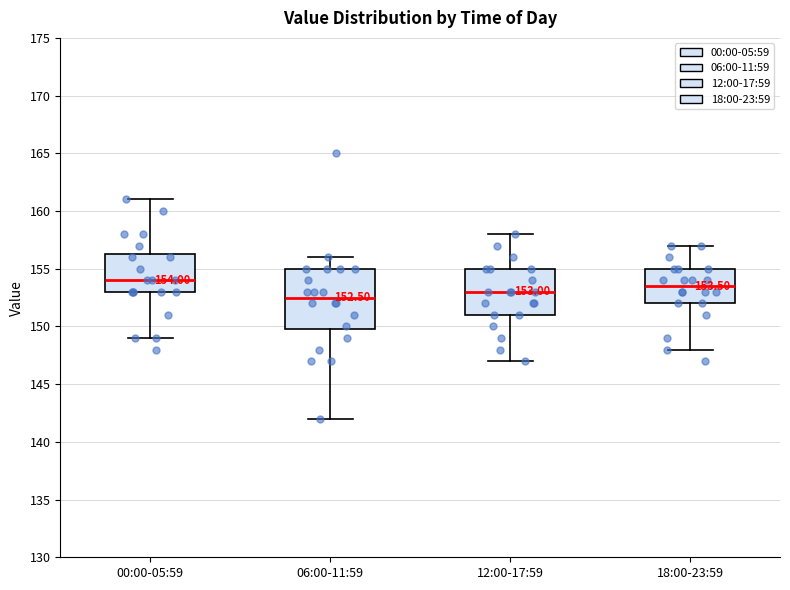

Which box has the highest median line?

00:00-05:59